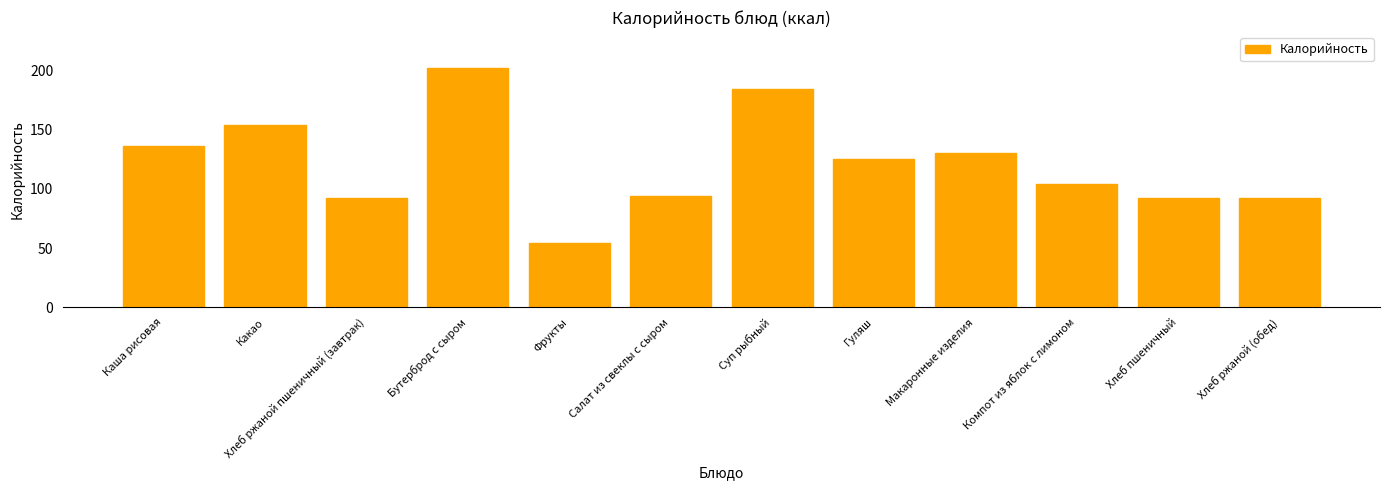

The value at Хлеб ржаной (обед) is 53.8. True or false?

False